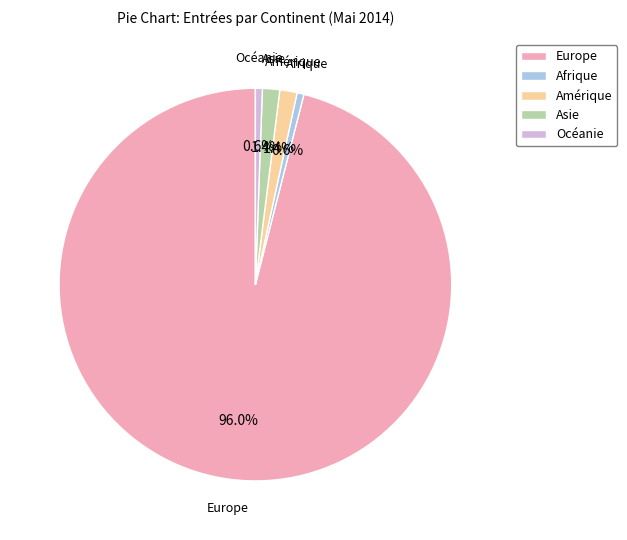

Which has a higher value, Afrique or Amérique?

Amérique